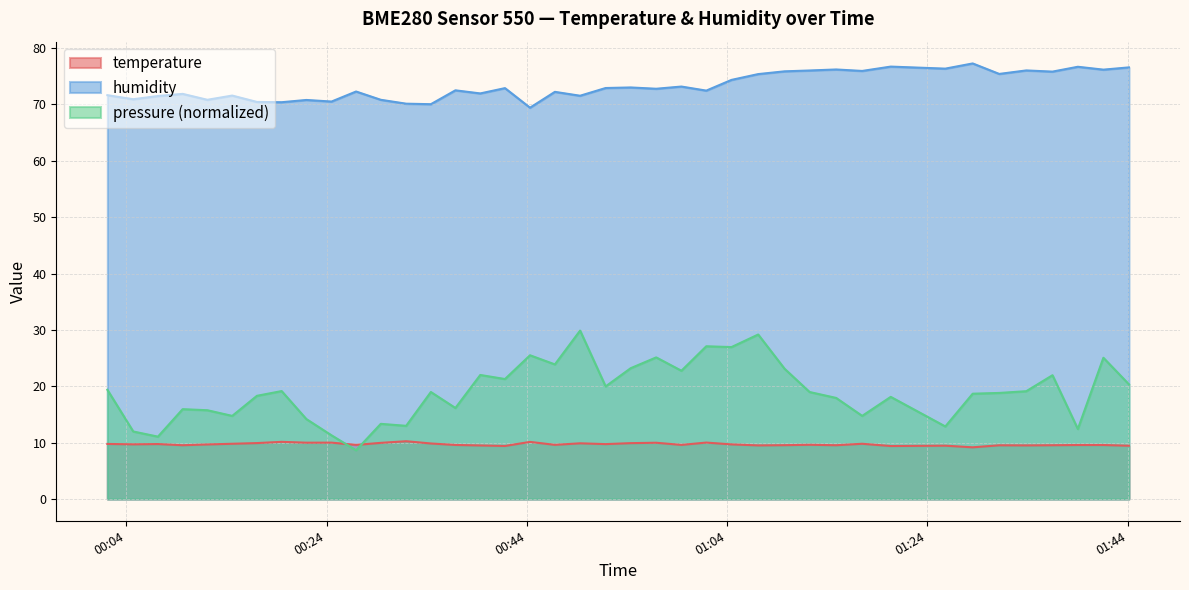

What is the minimum value for humidity?

69.4